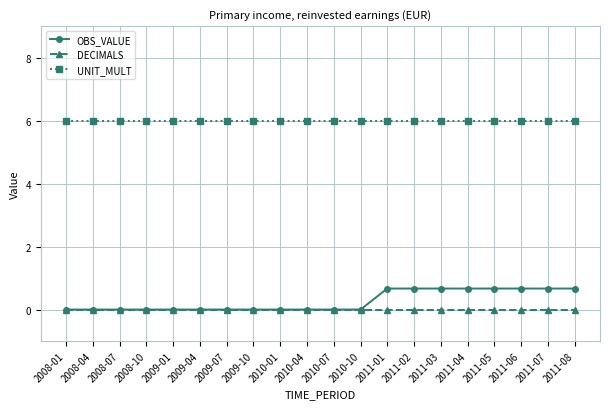

Which series has the widest spread of values?

OBS_VALUE